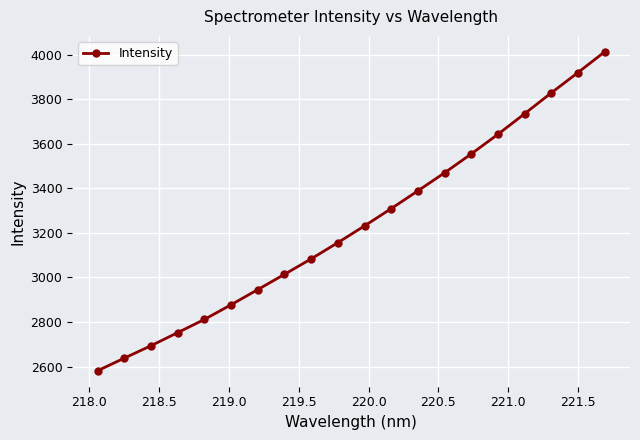

What is the value of the 19th point from the left?

3919.1